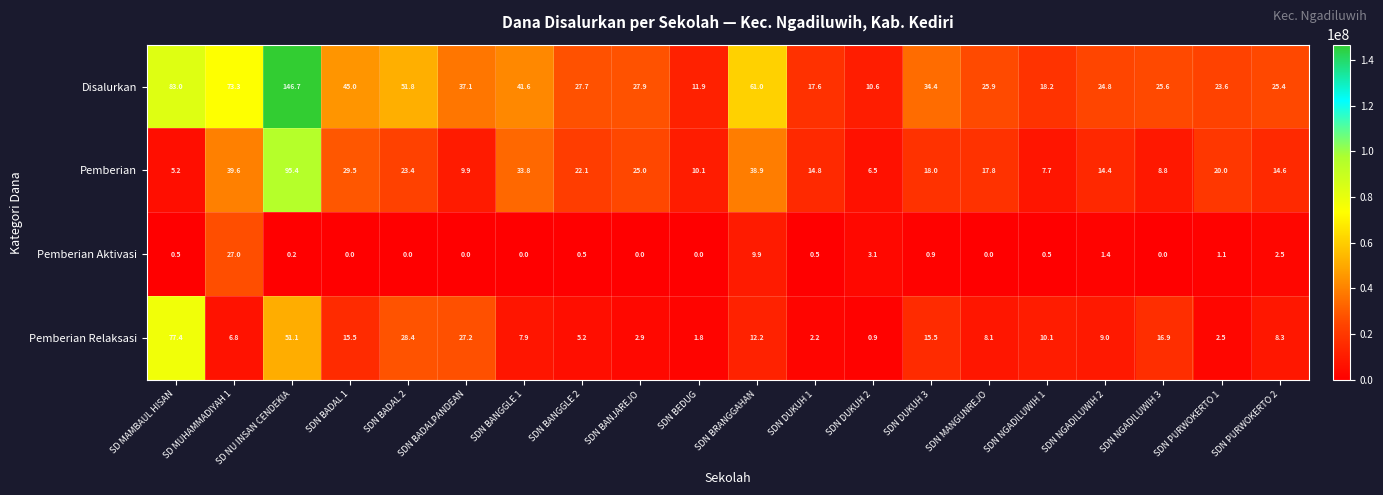

What is the total value across all series at SDN BRANGGAHAN?

122.0